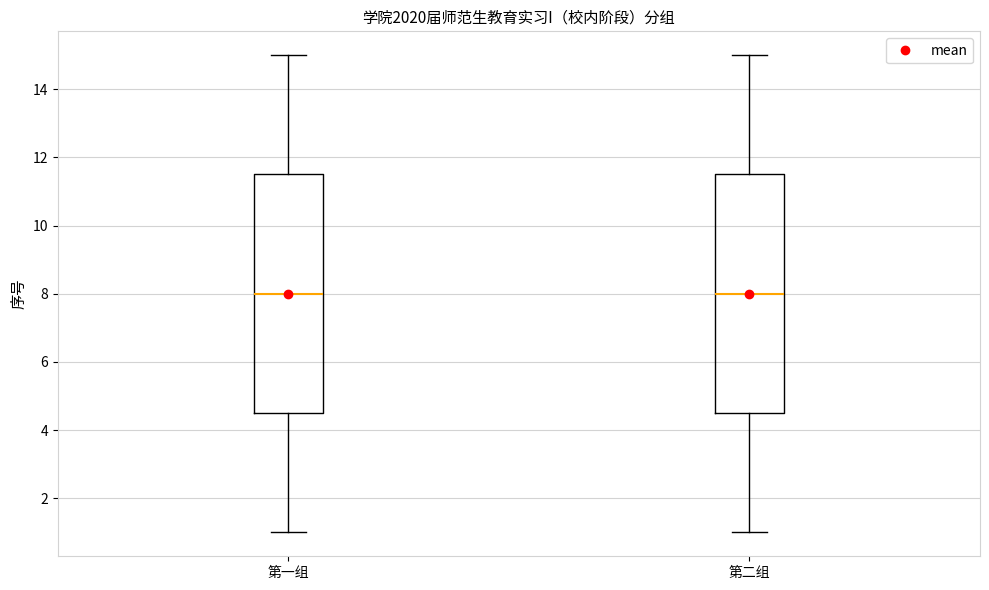

Where does the upper whisker of the box for 第一组 end on the y-axis? The values are not printed on the chart, so give them approximately, as read against the axis.

15.0